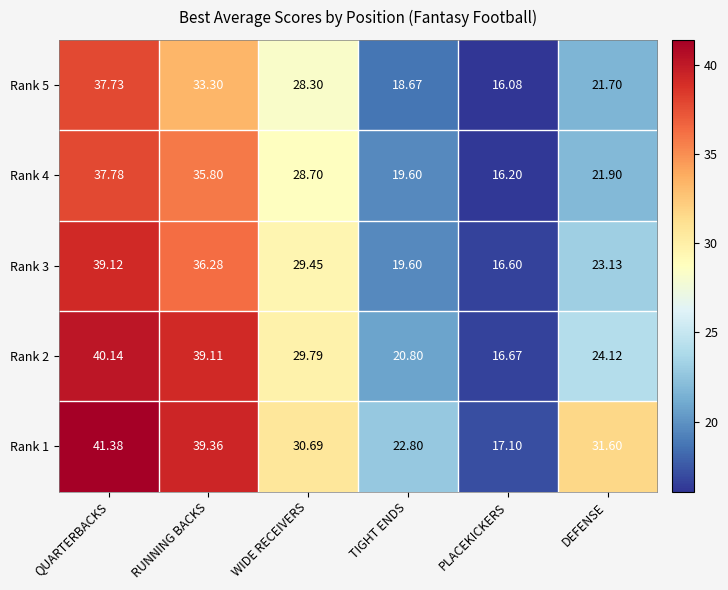

At which category does the chart reach its minimum across all series?

PLACEKICKERS